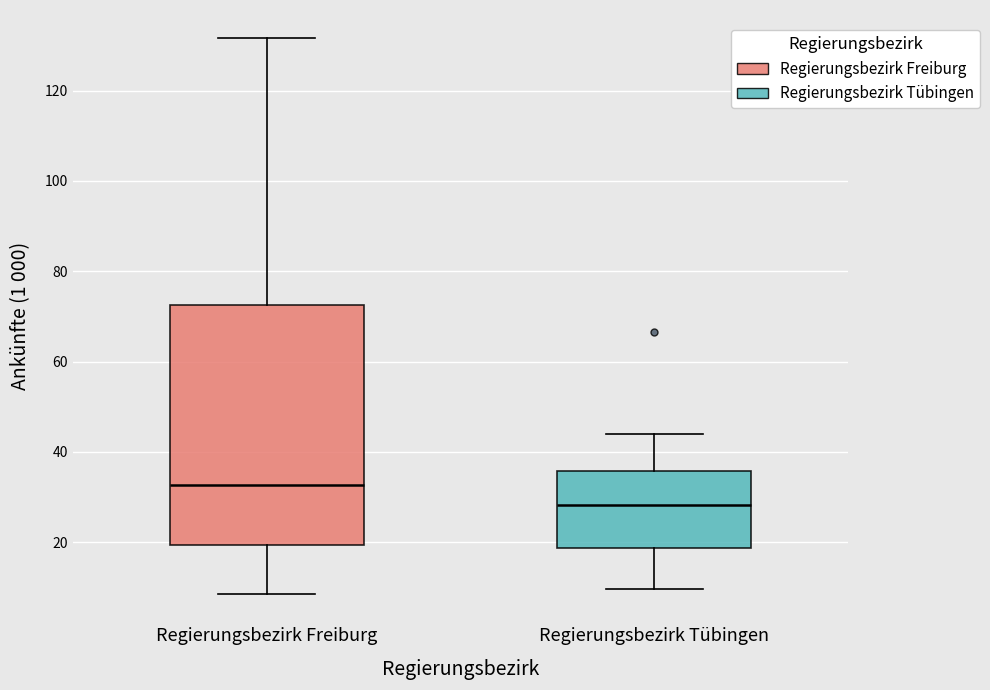

Reading left to right, read every box against the y-axis: the position of its median line, the range the box covers, and the ends of its whiskers. The values are not printed on the chart, so give them approximately, as read against the axis.

Regierungsbezirk Freiburg: median 32, box 20 to 72, whiskers 8 to 132
Regierungsbezirk Tübingen: median 28, box 18 to 36, whiskers 10 to 44